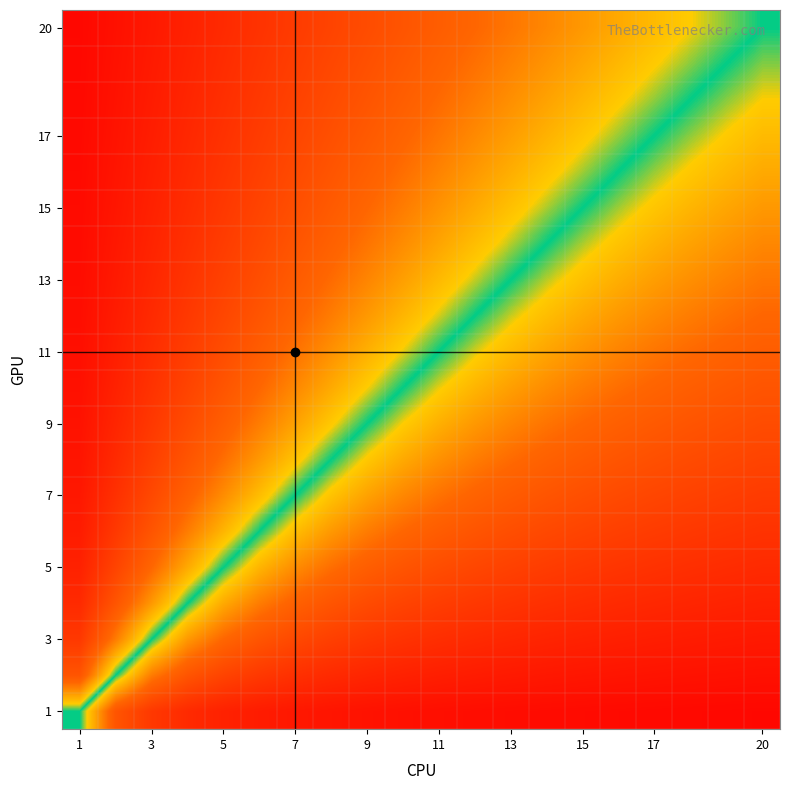

How many series are shown in this chart?

20